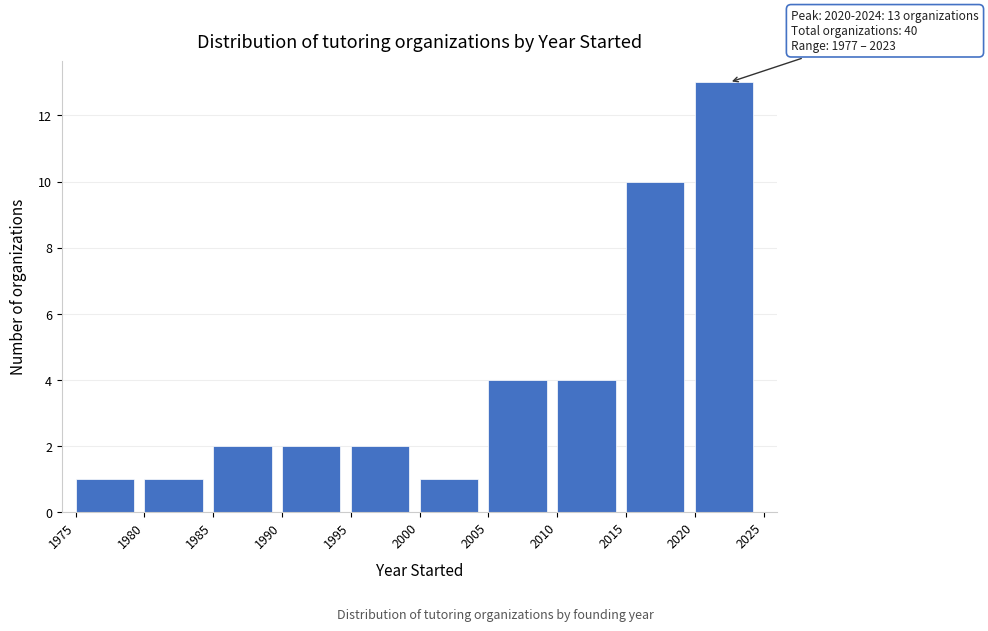

Which range on the x-axis has the tallest bar?

2020 to 2025